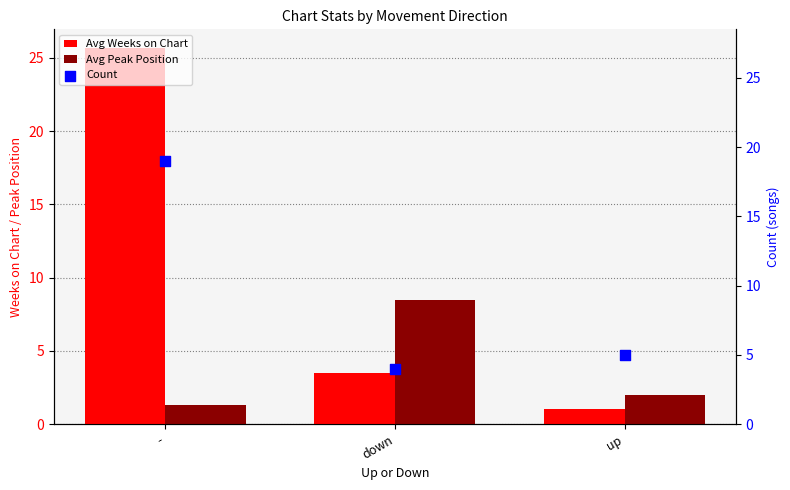

At how many categories does at least one series exceed 12?

1